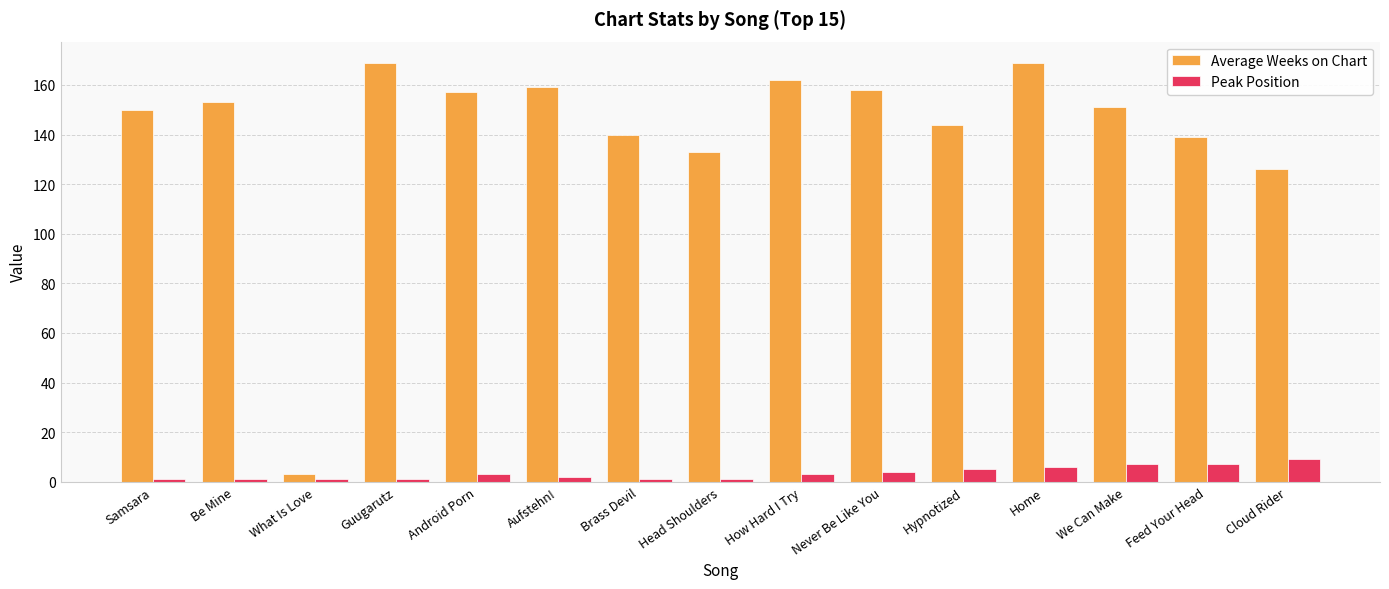

List the series in order of their overall mean, highest first.

Average Weeks on Chart, Peak Position